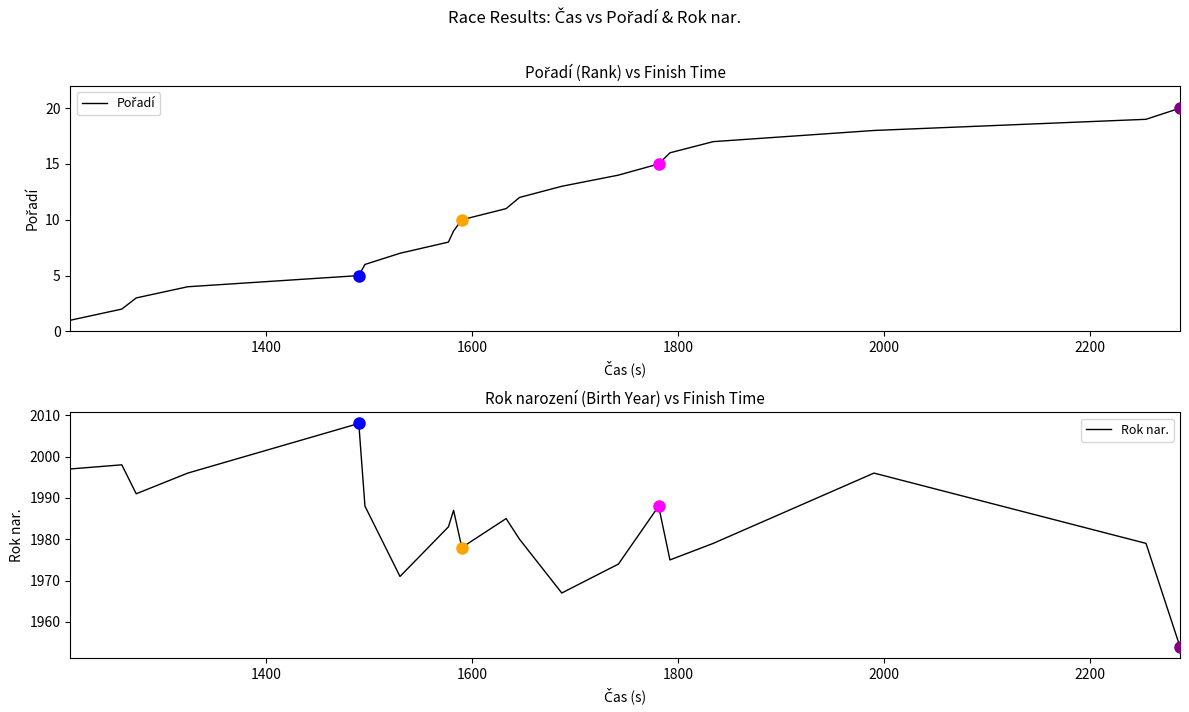

What is the lowest value of the Rok nar. series?

1954